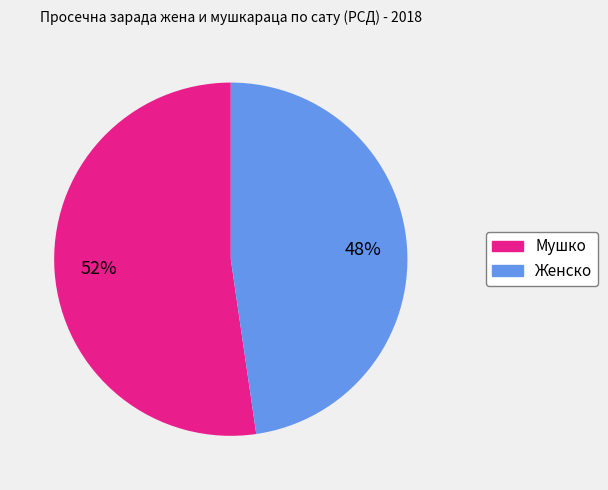

How many segments does this pie chart have?

2